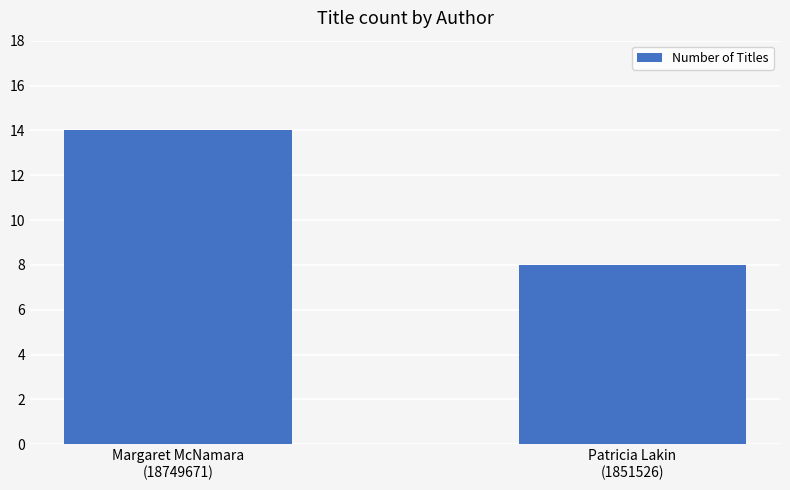

What is the smallest value displayed?

8